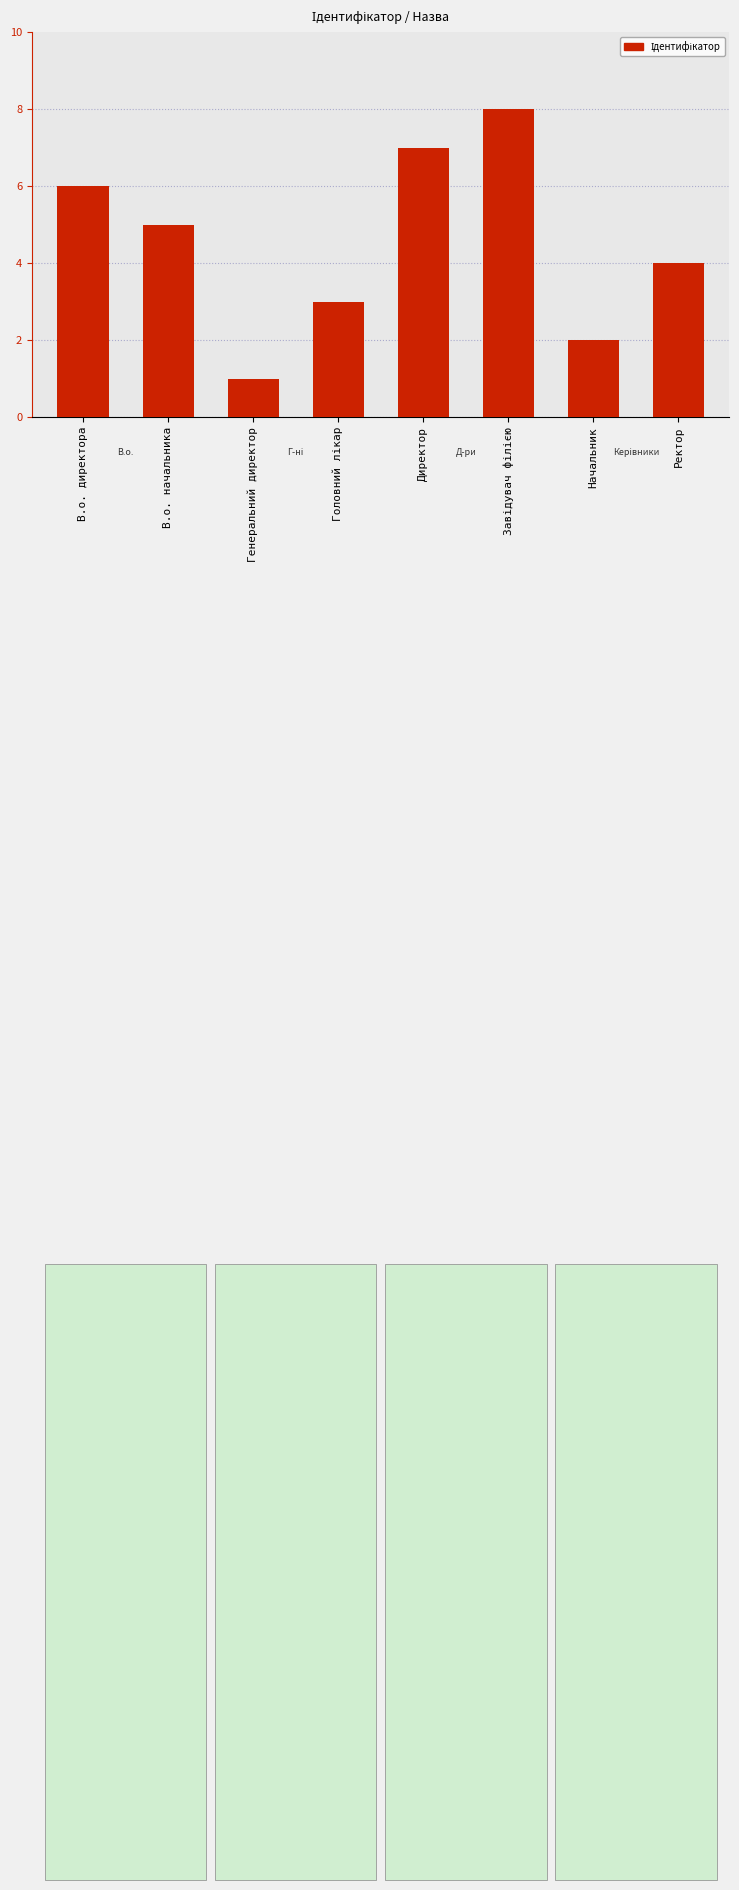

Where is the data nearest to the value 4?

Ректор